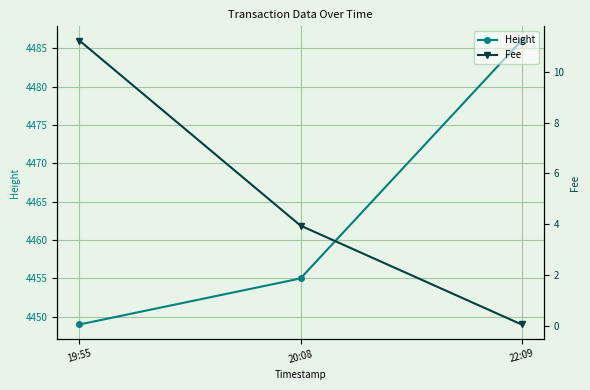

Which series has the largest total across all categories?

Height